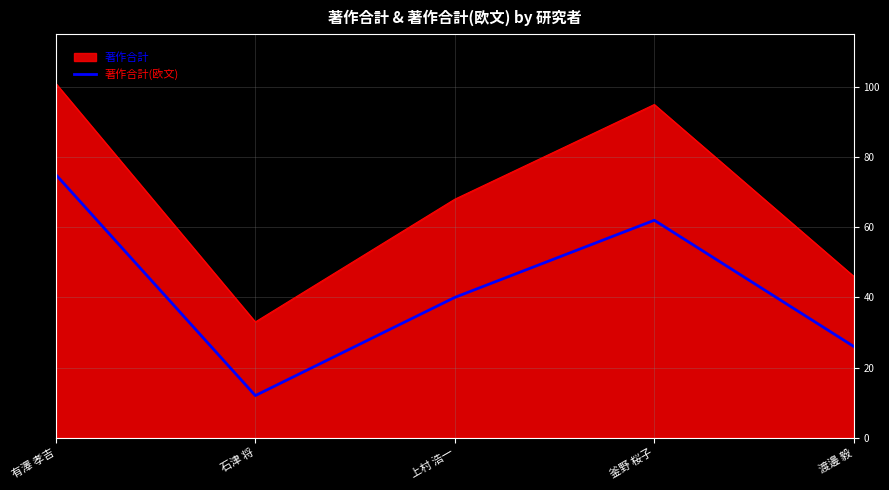

What position from the right is 上村 浩一?

3